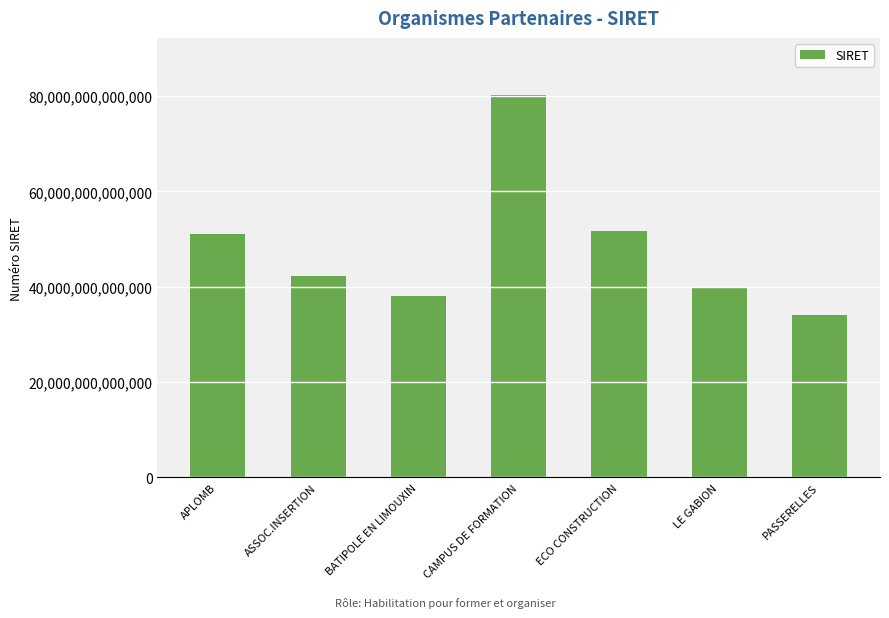

What is the ratio of the value at CAMPUS DE FORMATION to the value at APLOMB?

1.6